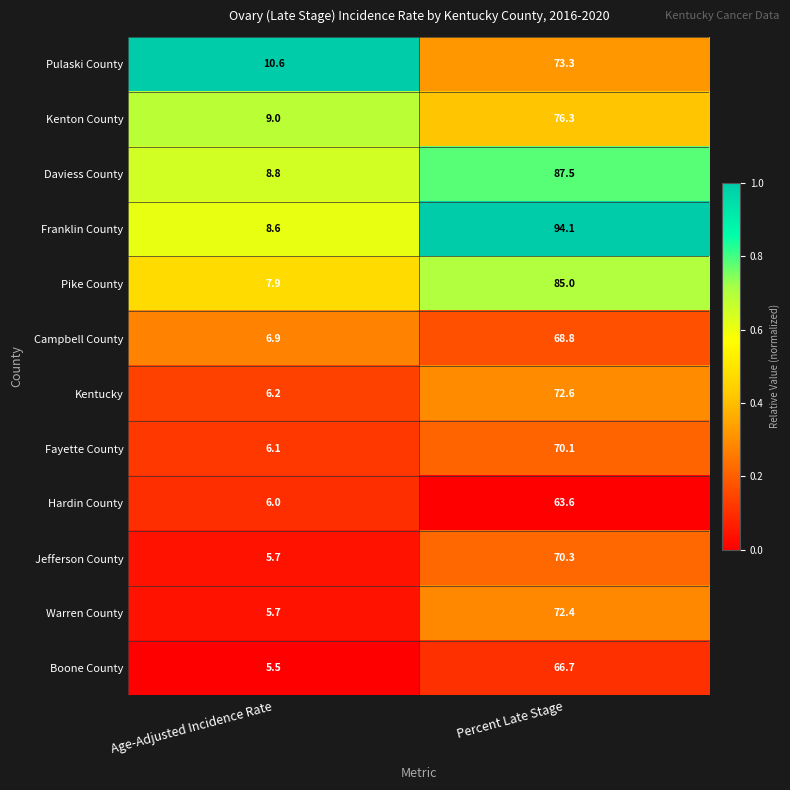

Read the Fayette County value at Percent Late Stage.

70.1